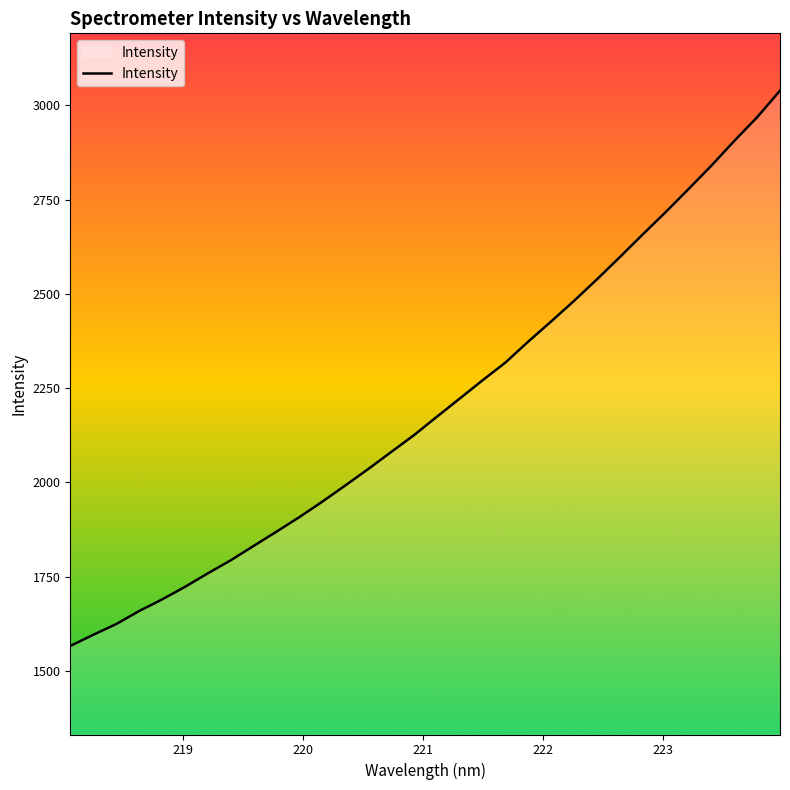

What is the maximum value shown in the chart?

3039.2